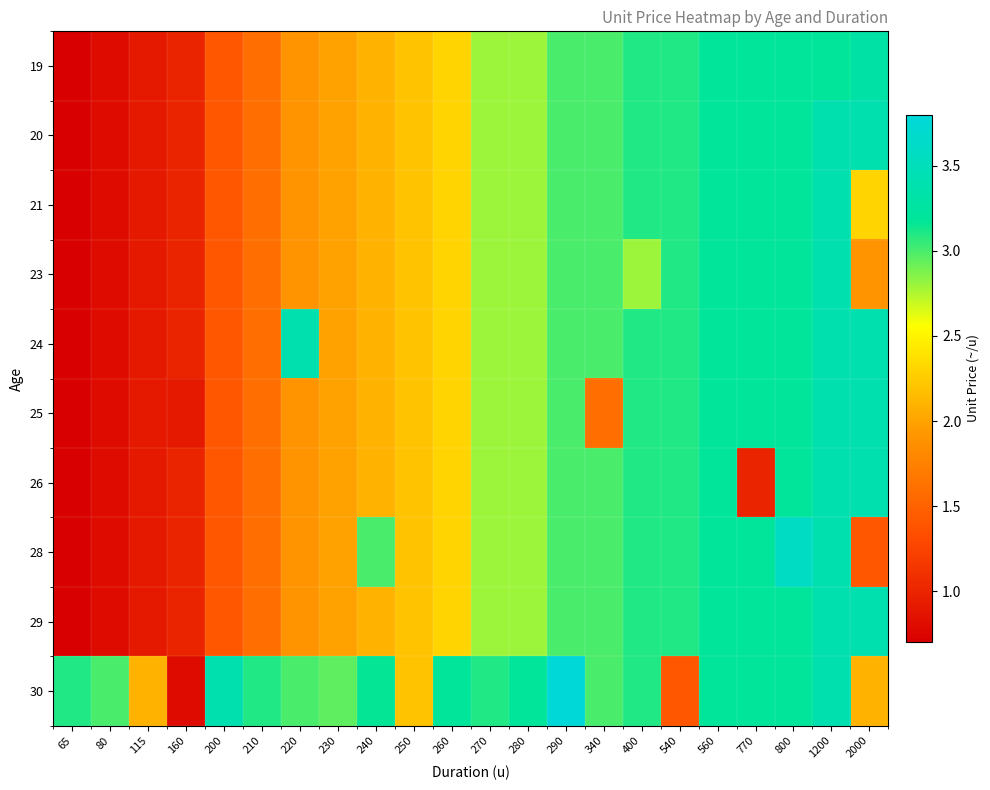

List the series in order of their peak value, lowest first.

19, 20, 21, 23, 24, 25, 26, 29, 28, 30